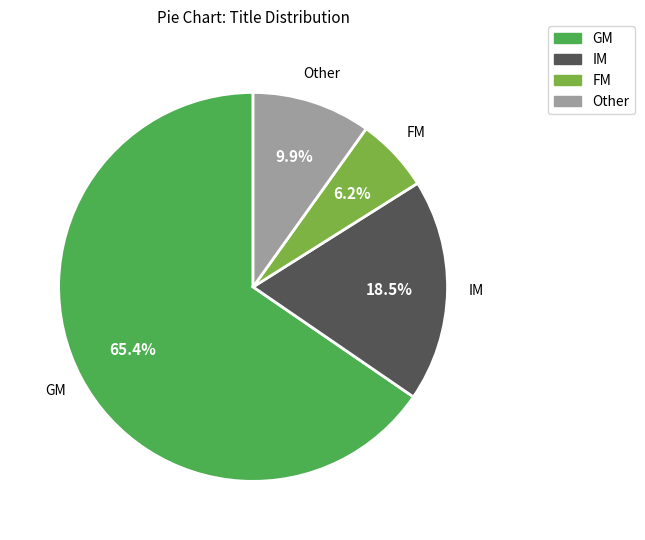

Which has a higher value, FM or IM?

IM